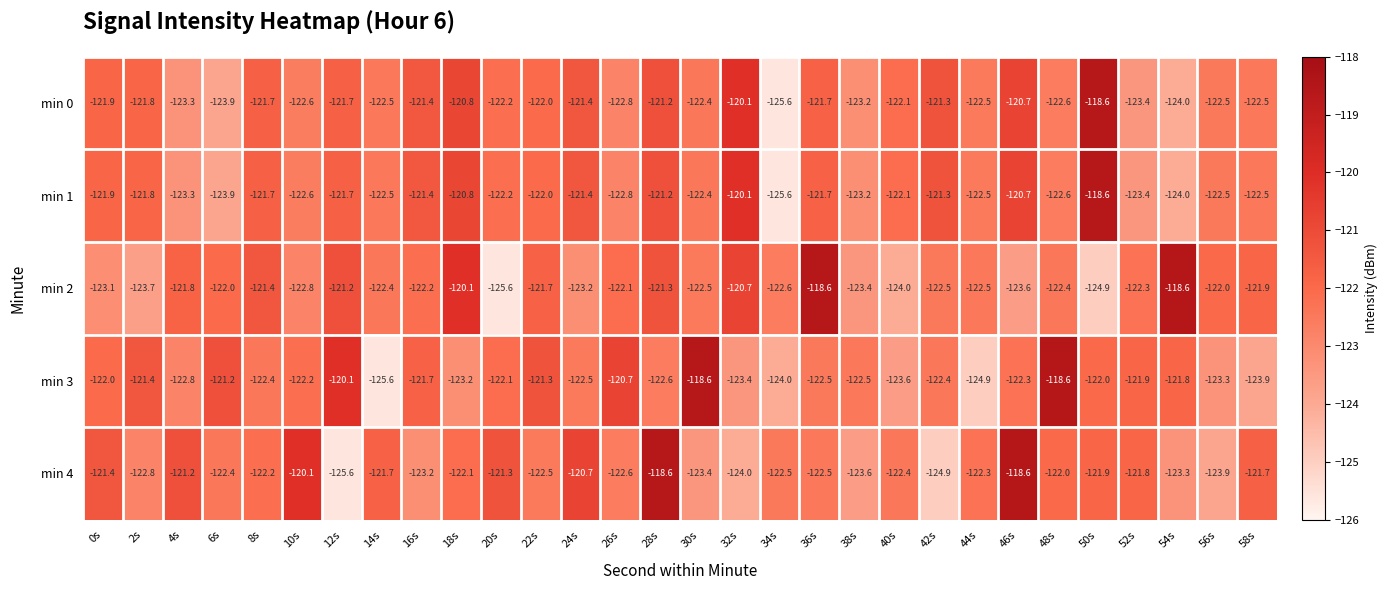

What is the smallest value displayed?

-125.6